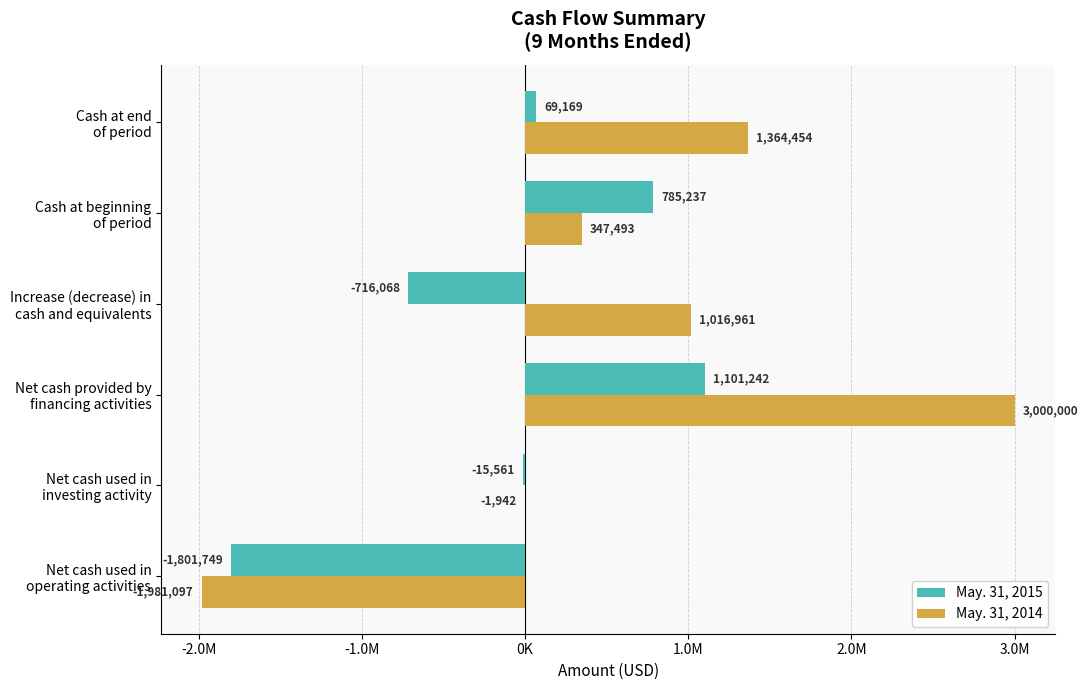

What are all the series names shown in the legend?

May. 31, 2015, May. 31, 2014